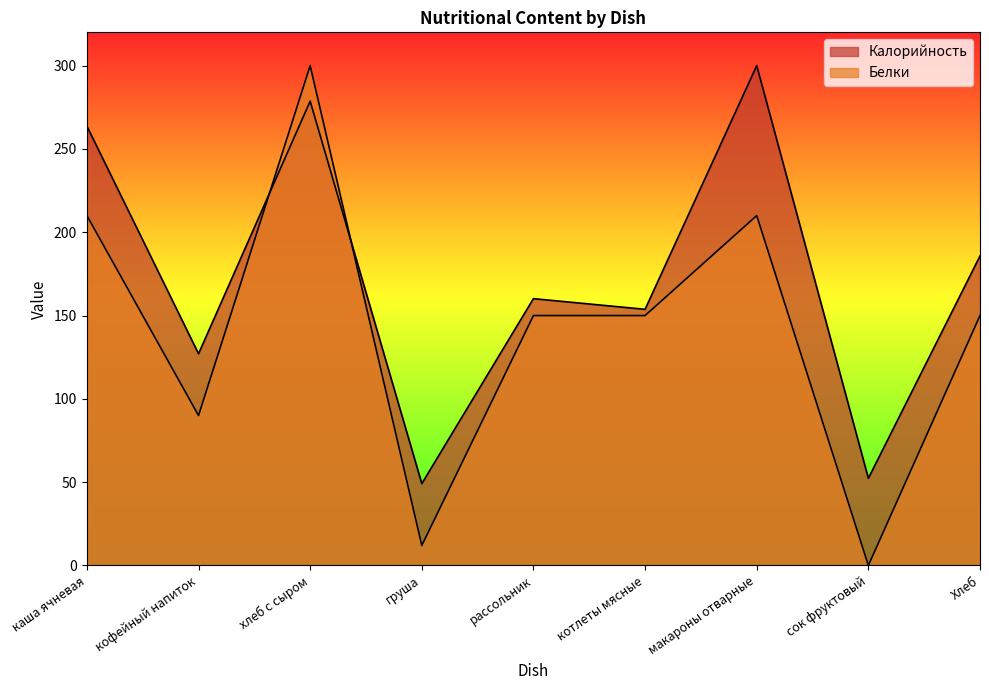

After their last crossing, which series has the higher values: Белки or Калорийность?

Калорийность